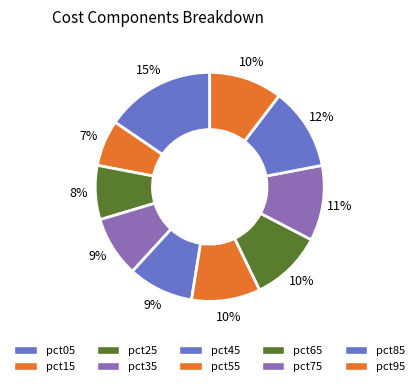

Is pct65 the majority of the pie?

No